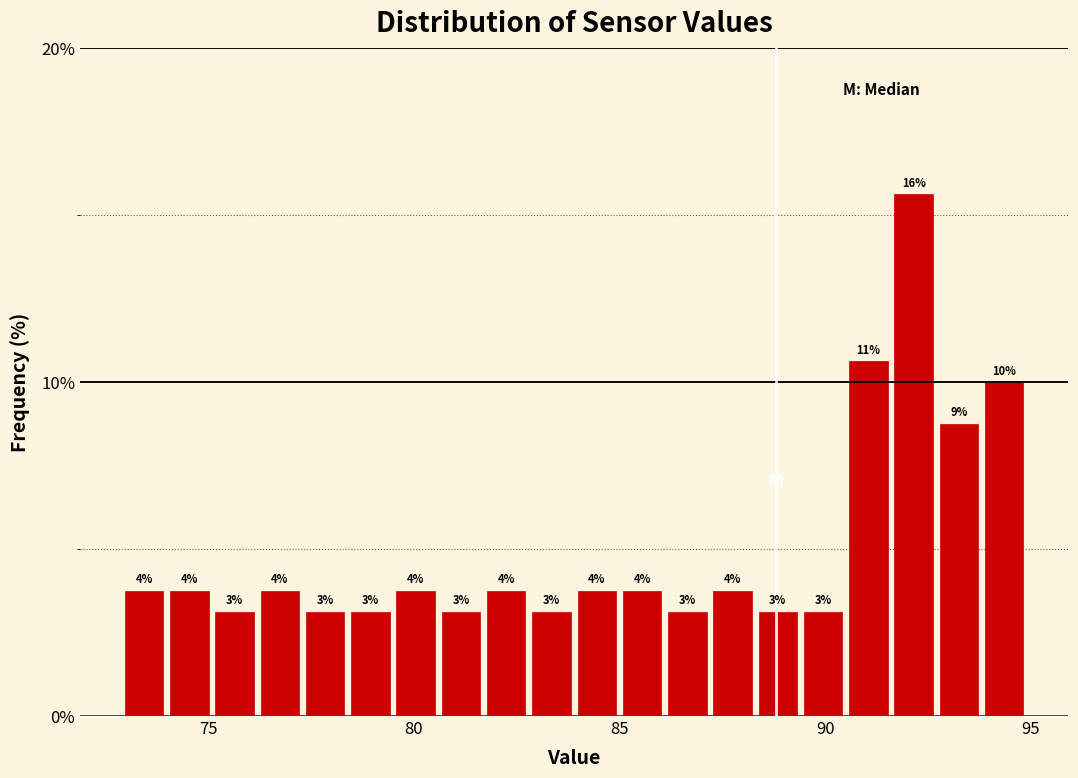

Around what value on the x-axis is the tallest bar? Give the approximate position of its centre, as read against the axis.

92.0